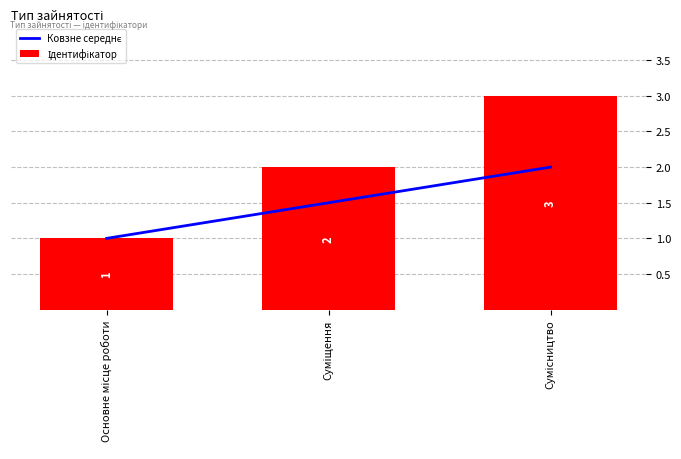

Rank the series at Основне місце роботи from lowest to highest value.

Ковзне середнє, Ідентифікатор